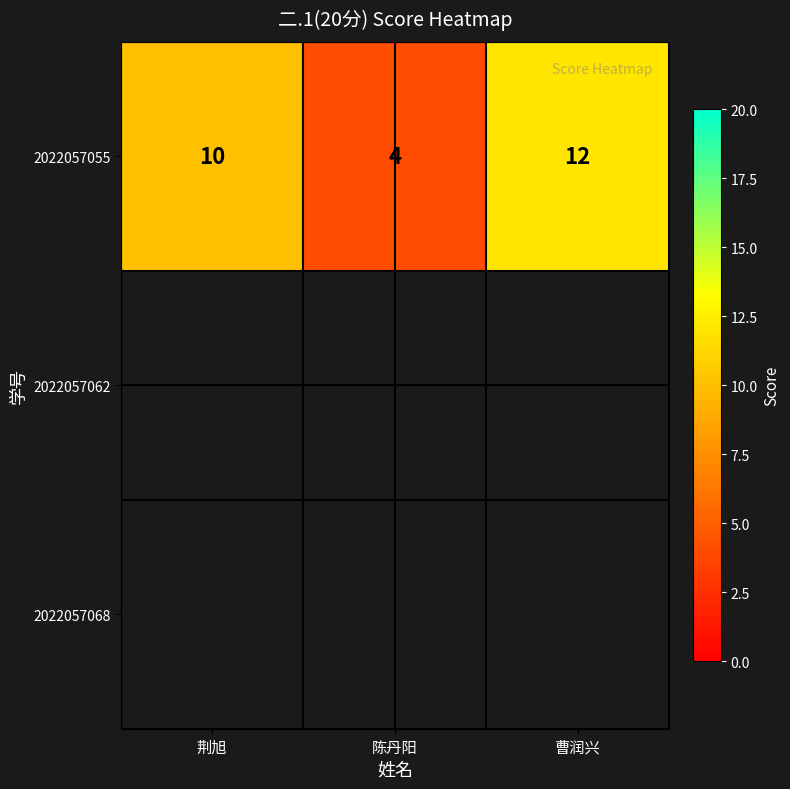

At which label does the data first exceed 10?

曹润兴